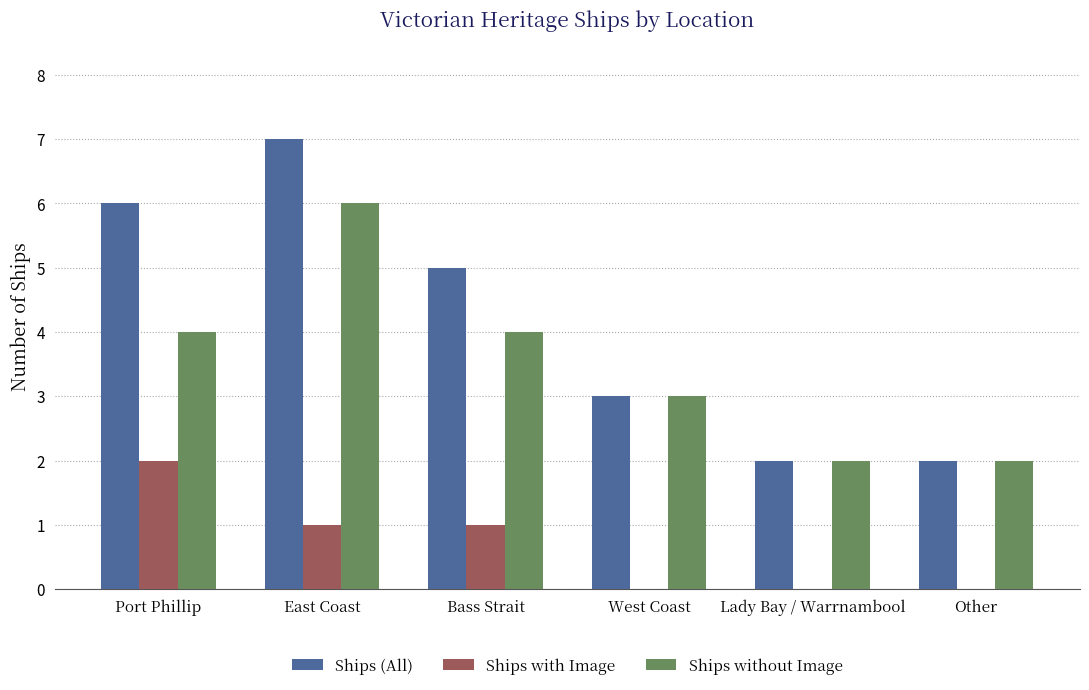

Which series changed the most between Bass Strait and Lady Bay / Warrnambool?

Ships (All)